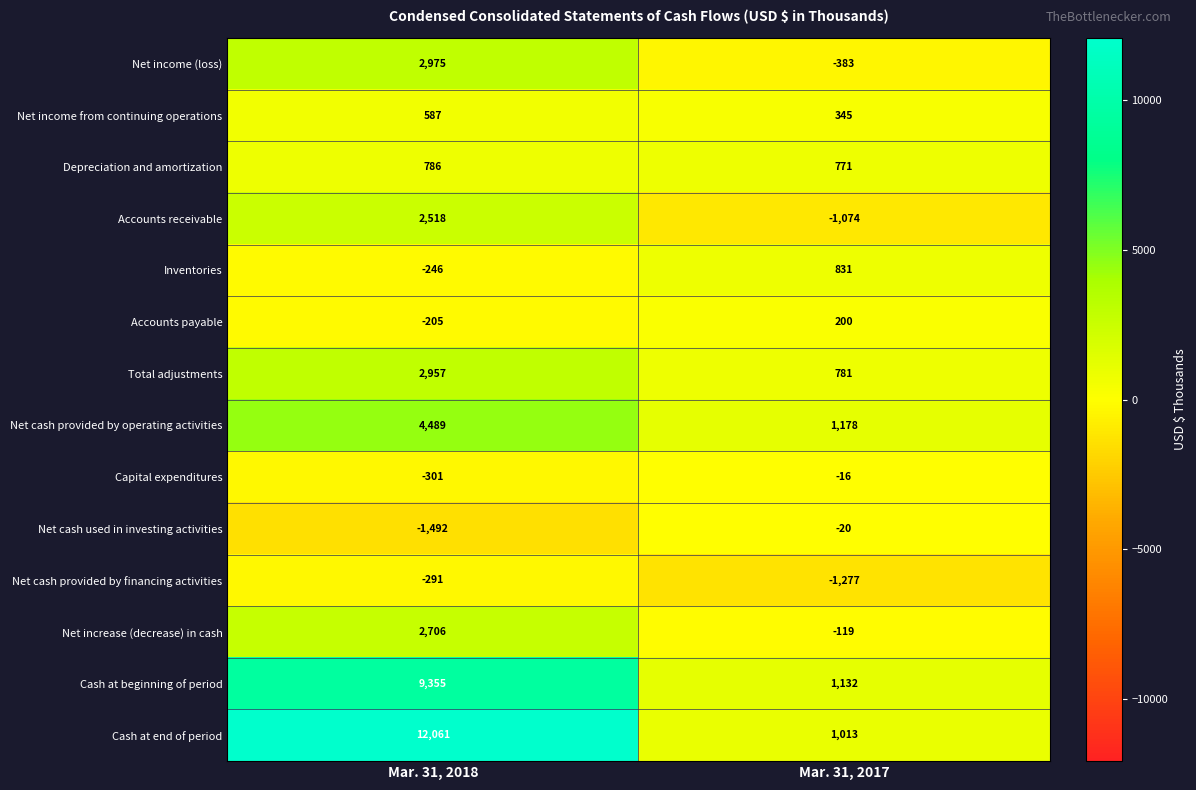

Between Mar. 31, 2018 and Mar. 31, 2017, which series saw the biggest shift?

Cash at end of period